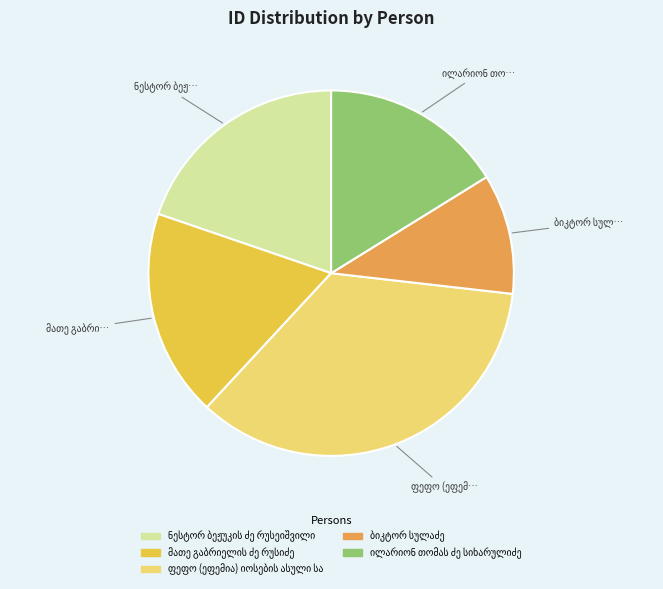

Is there any slice that represents more than half of the pie?

No